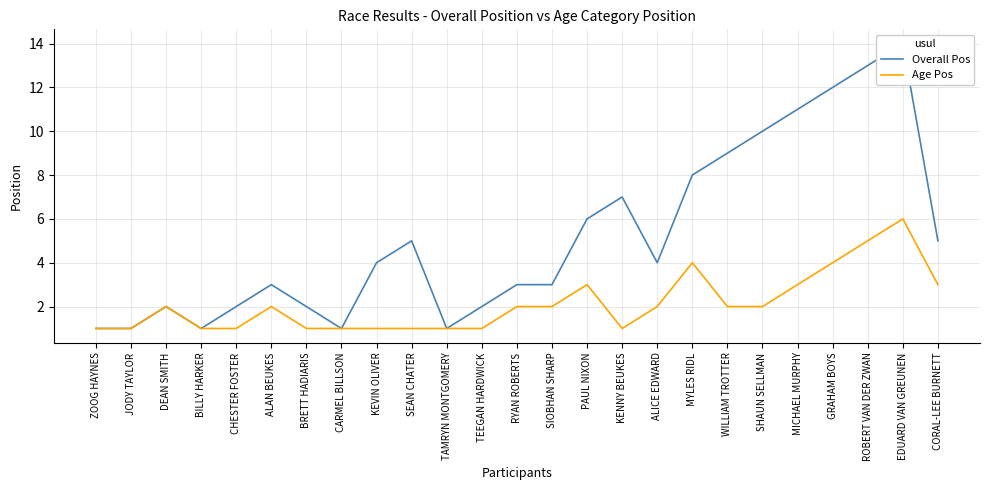

What is the label of the 18th point from the right?

CARMEL BILLSON